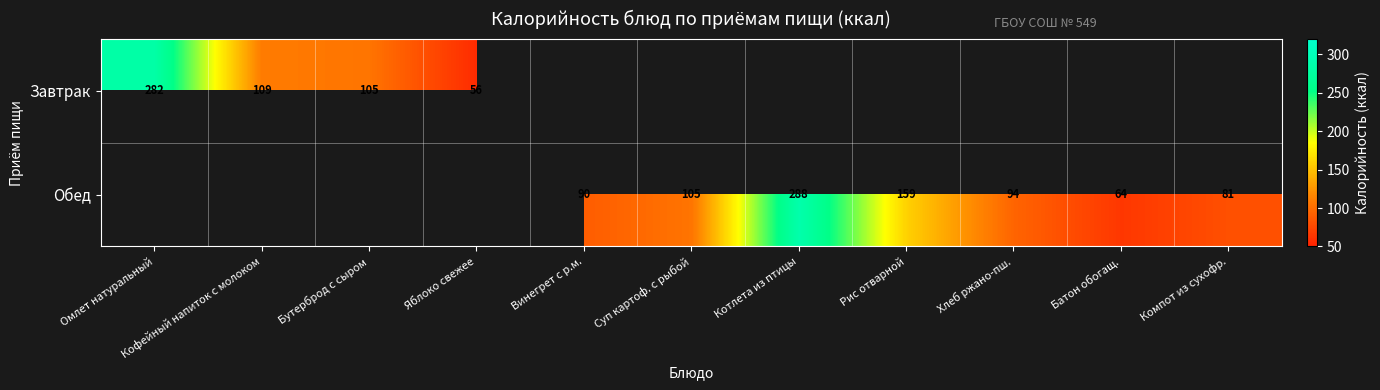

Is it true that Обед equals 136.0 at Компот из сухофр.?

False